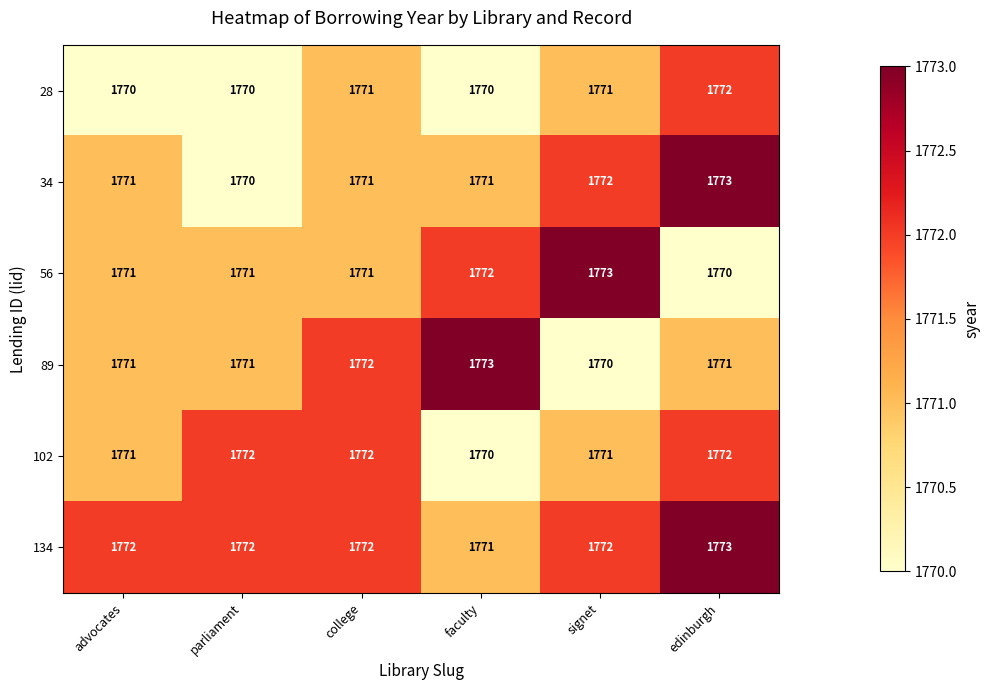

What is the spread (max minus min) of values at signet?

3